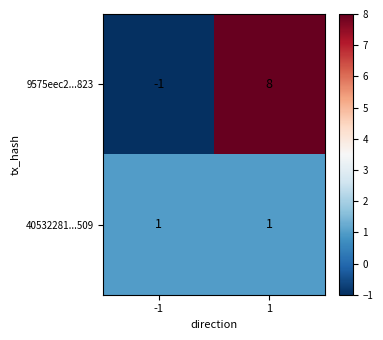

Which series has the largest total across all categories?

9575eec2...823